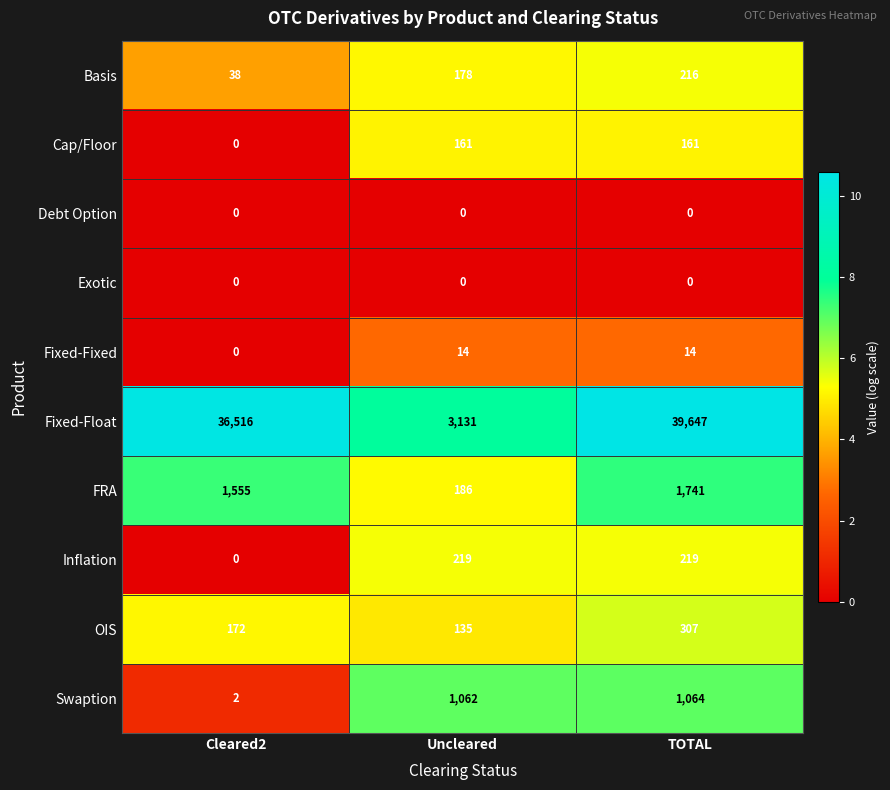

Reading right to left, what are all the values shown in this chart?

Basis: 216	178	38
Cap/Floor: 161	161	0
Debt Option: 0	0	0
Exotic: 0	0	0
Fixed-Fixed: 14	14	0
Fixed-Float: 39647	3131	36516
FRA: 1741	186	1555
Inflation: 219	219	0
OIS: 307	135	172
Swaption: 1064	1062	2